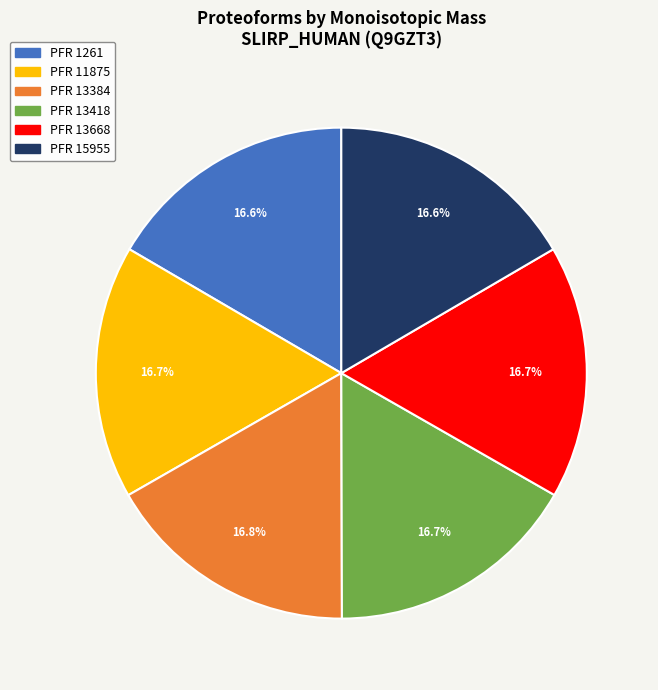

Is there any slice that represents more than half of the pie?

No